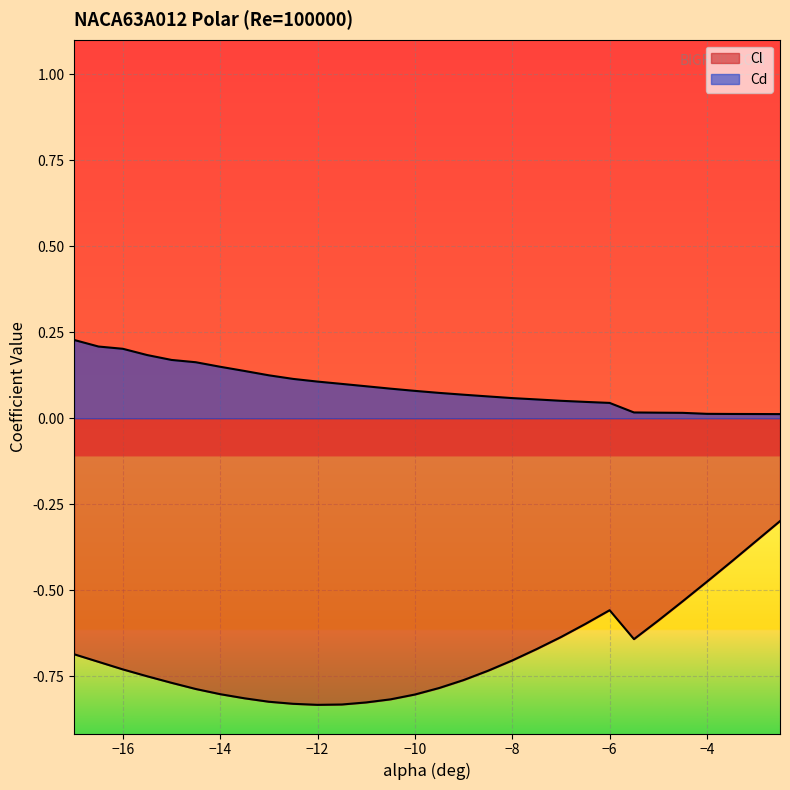

Reading left to right, what are all the values shown in this chart?

Cl: -17=-0.7	-16.5=-0.7	-16=-0.7	-15.5=-0.8	-15=-0.8	-14.5=-0.8	-14=-0.8	-13.5=-0.8	-13=-0.8	-12.5=-0.8	-12=-0.8	-11.5=-0.8	-11=-0.8	-10.5=-0.8	-10=-0.8	-9.5=-0.8	-9=-0.8	-8.5=-0.7	-8=-0.7	-7.5=-0.7	-7=-0.6	-6.5=-0.6	-6=-0.6	-5.5=-0.6	-5=-0.6	-4.5=-0.5	-4=-0.5	-3.5=-0.4	-3=-0.4	-2.5=-0.3
Cd: -17=0.2	-16.5=0.2	-16=0.2	-15.5=0.2	-15=0.2	-14.5=0.2	-14=0.1	-13.5=0.1	-13=0.1	-12.5=0.1	-12=0.1	-11.5=0.1	-11=0.1	-10.5=0.1	-10=0.1	-9.5=0.1	-9=0.1	-8.5=0.1	-8=0.1	-7.5=0.1	-7=0.1	-6.5=0.0	-6=0.0	-5.5=0.0	-5=0.0	-4.5=0.0	-4=0.0	-3.5=0.0	-3=0.0	-2.5=0.0